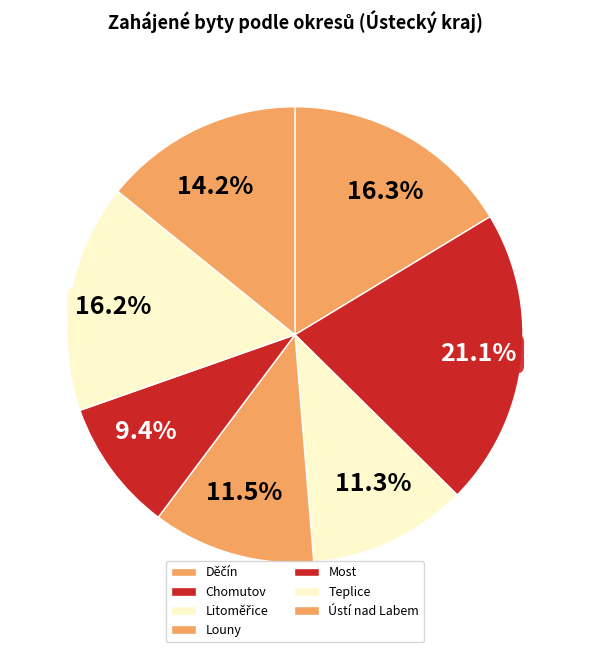

What portion of the pie excludes Louny?

88.5%